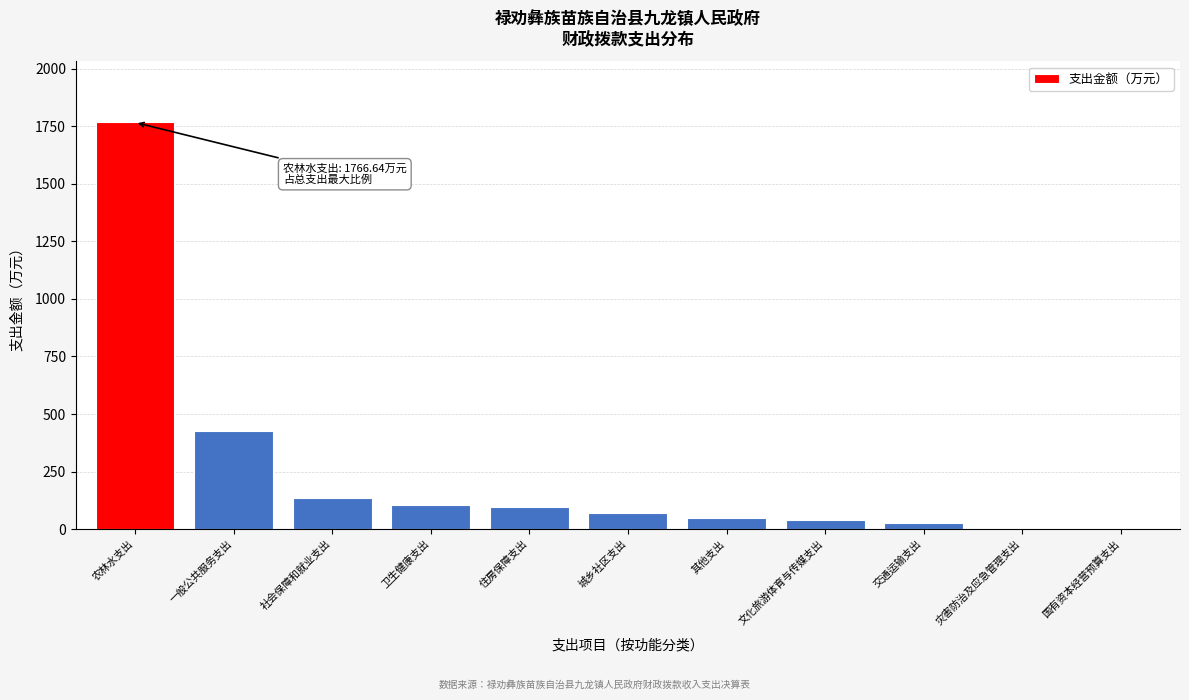

The value at 其他支出 is 47.2. True or false?

True